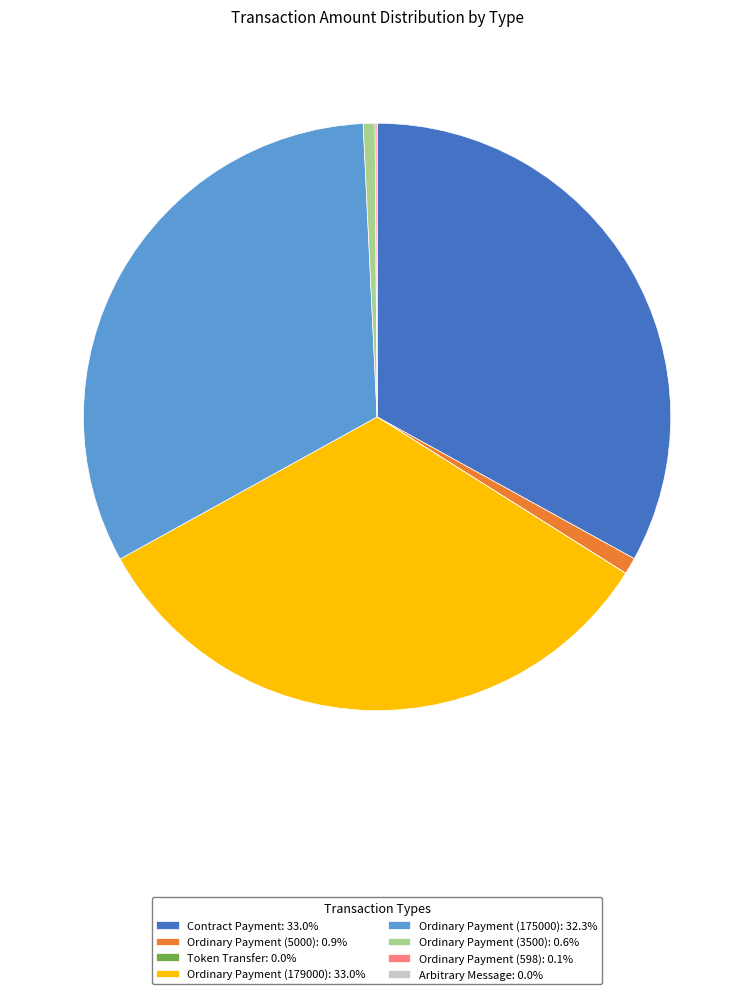

Is the sum of Contract Payment: 33.0% and Ordinary Payment (3500): 0.6% greater than half?

No